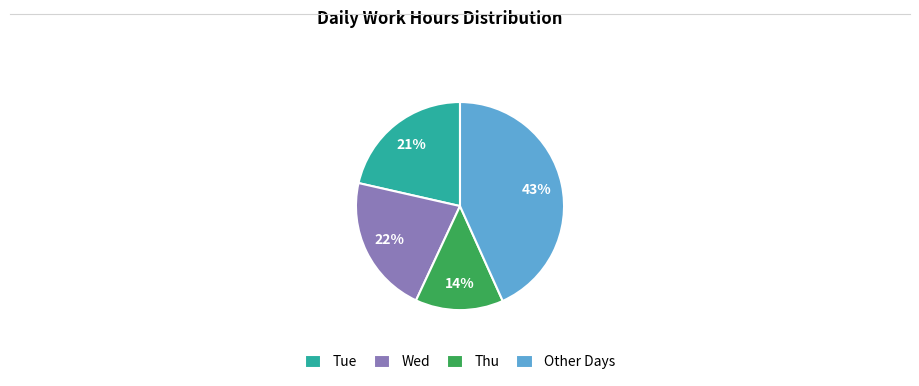

Is it true that Tue is 12% of the pie?

False